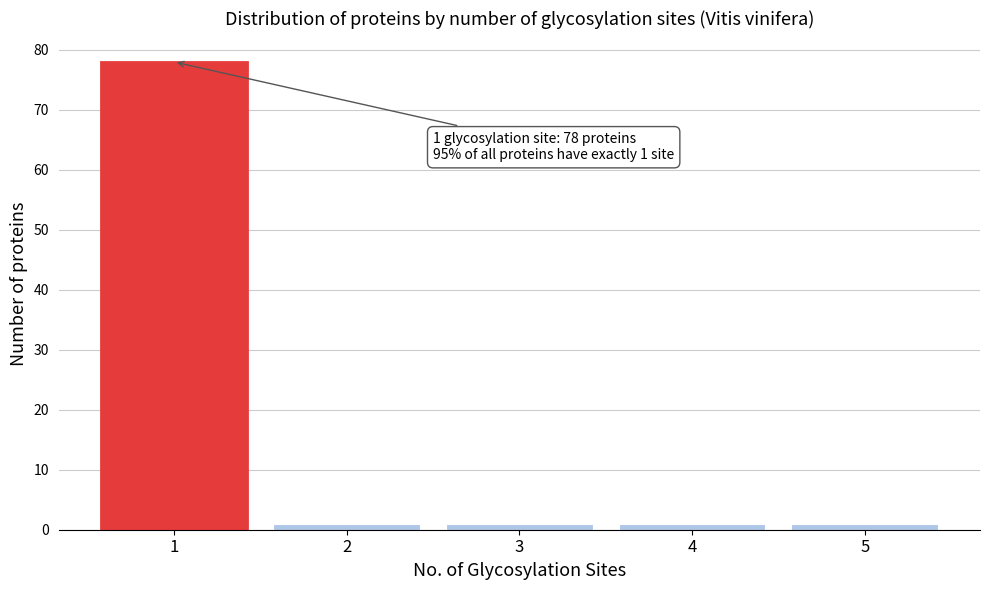

Reading right to left, what are all the values shown in this chart?

5=1	4=1	3=1	2=1	1=78